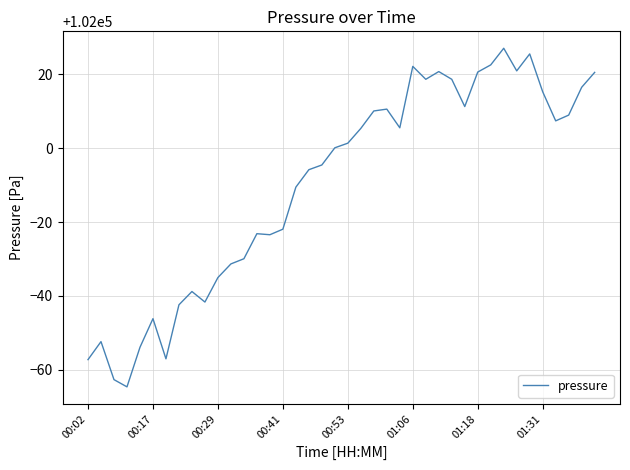

What is the maximum value shown in the chart?

102027.0